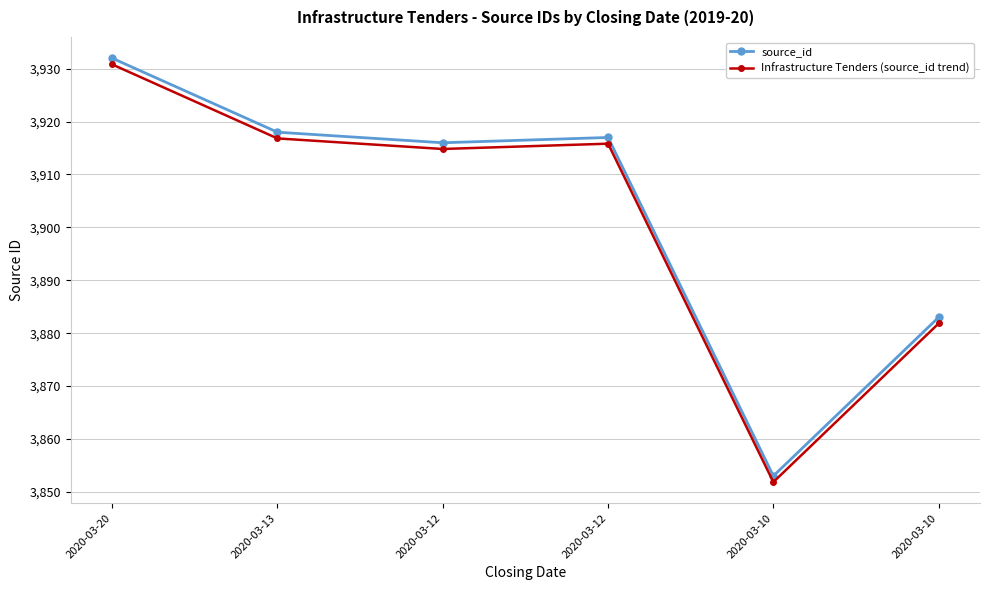

Rank the series at 2020-03-12 from highest to lowest value.

source_id, Infrastructure Tenders (source_id trend)